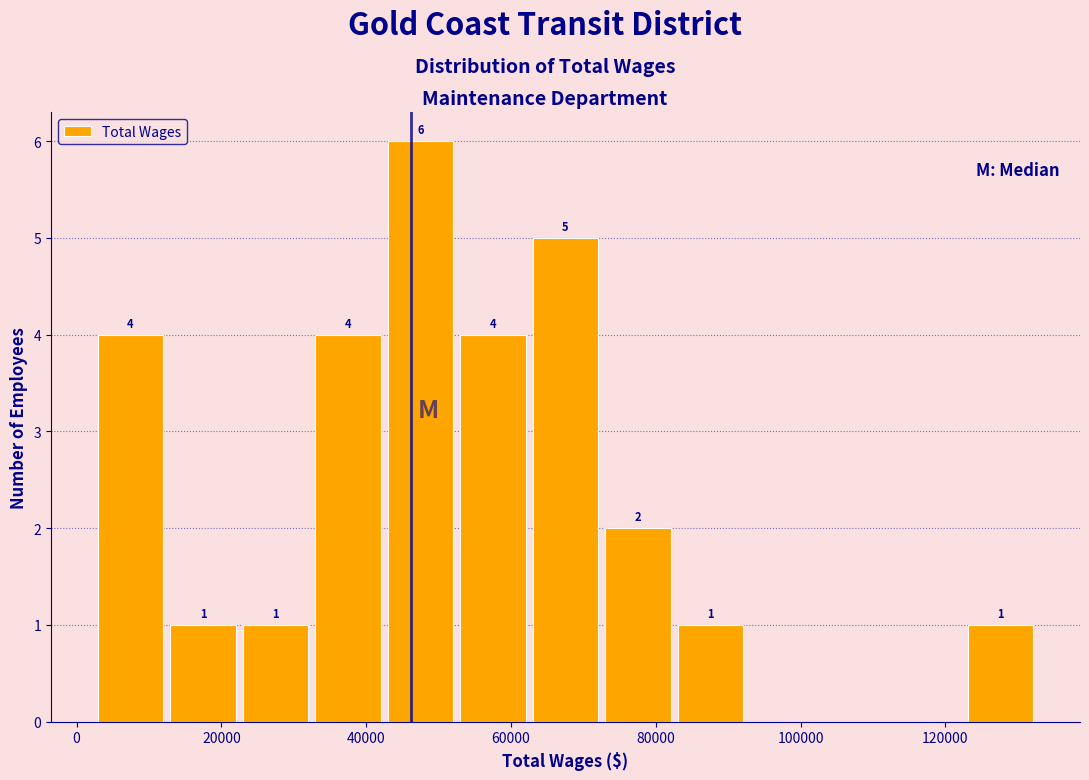

Which range on the x-axis has the tallest bar?

42000 to 52000